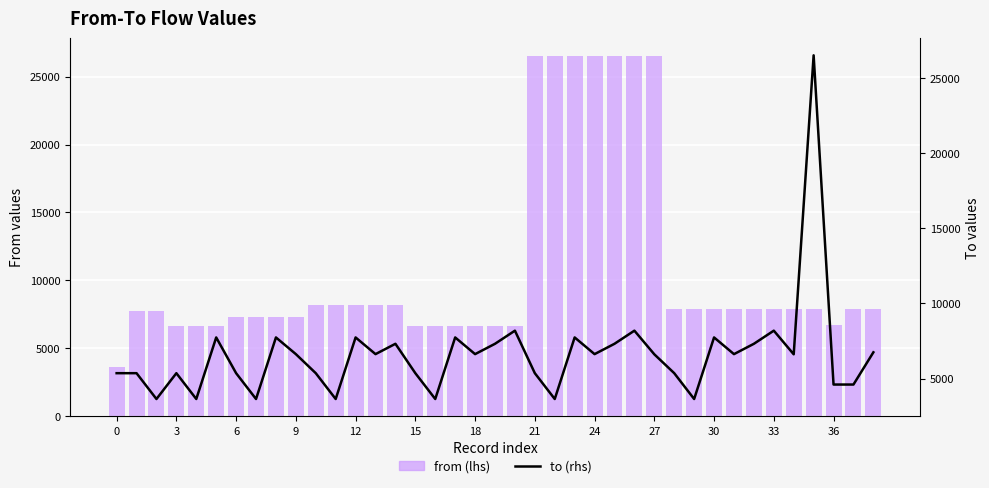

At how many categories does at least one series exceed 19356?

8